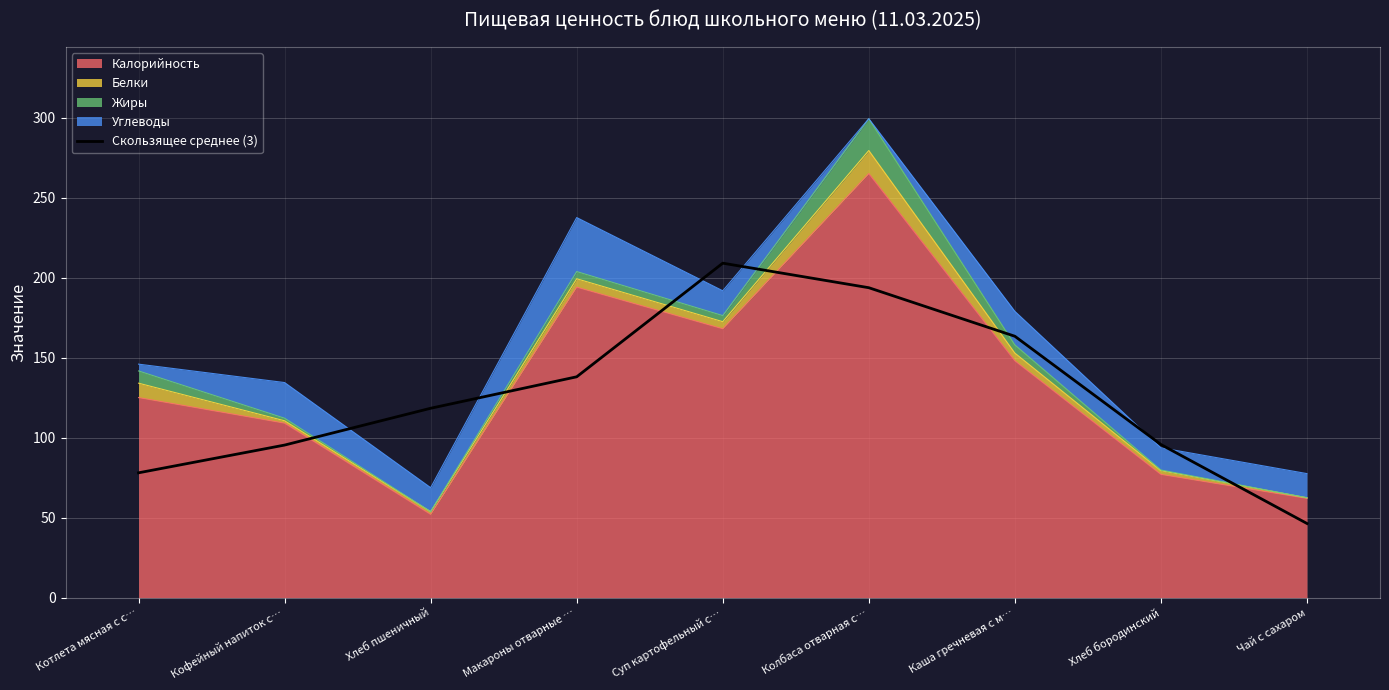

What is the label of the 7th point from the left?

Каша гречневая с м…